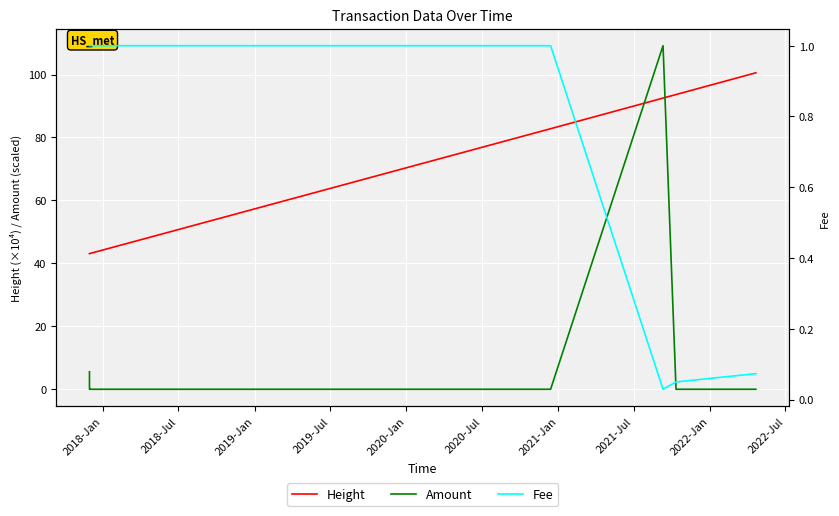

What is the lowest value of the Height series?

43.1